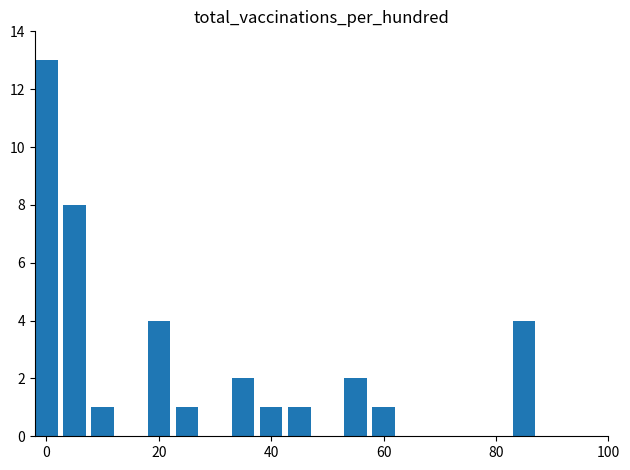

What is the maximum value shown in the chart?

13